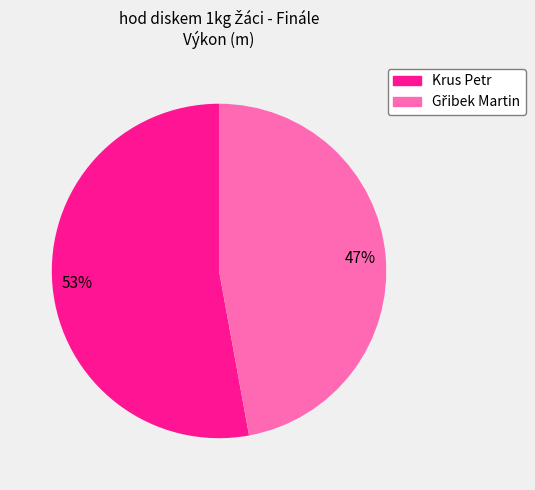

What is the largest slice in the pie chart?

Krus Petr